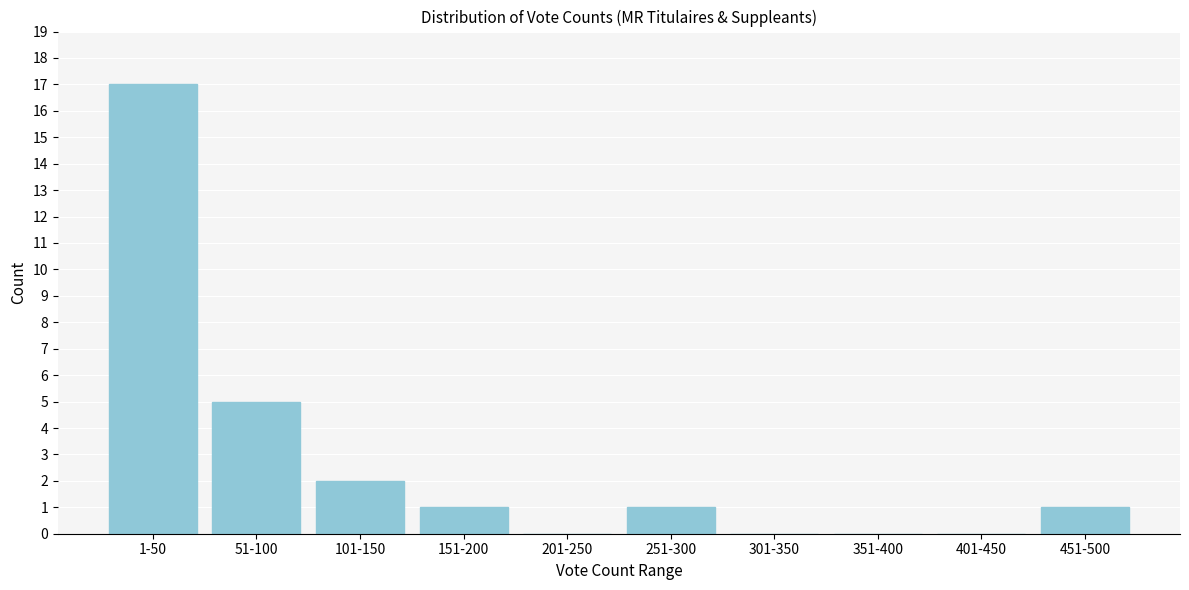

Reading left to right, transcribe all the data shown in this chart.

1-50=17	51-100=5	101-150=2	151-200=1	201-250=0	251-300=1	301-350=0	351-400=0	401-450=0	451-500=1